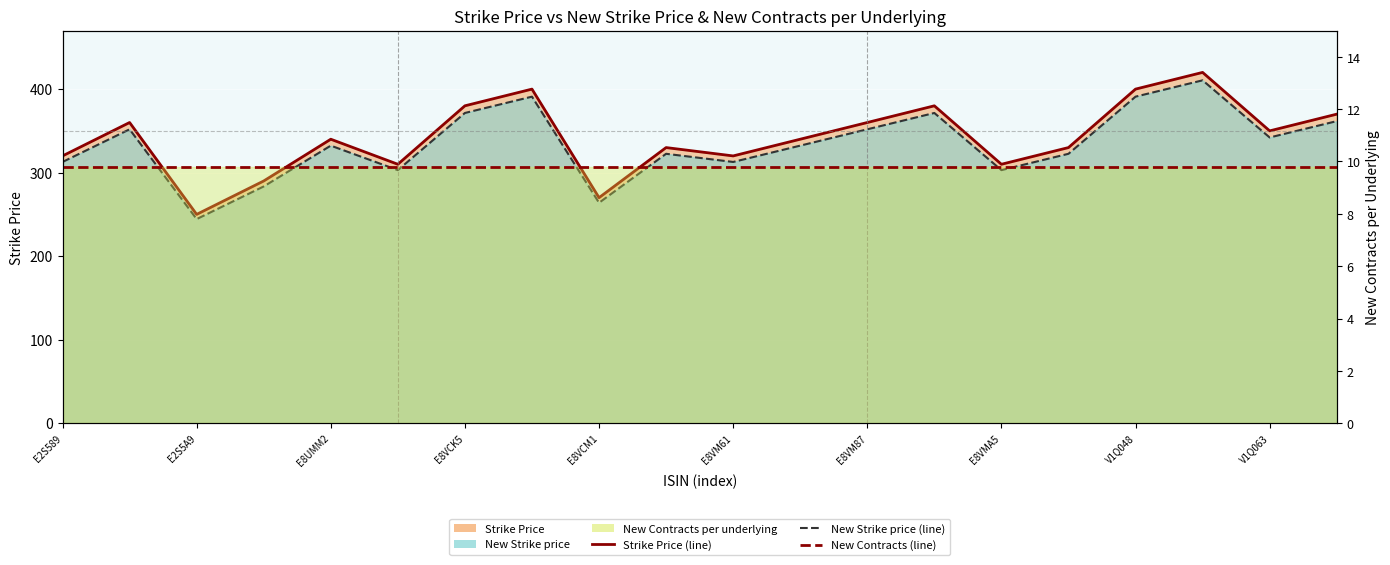

What is the value of the New Strike price (line) point at the 5th from the left?

332.3